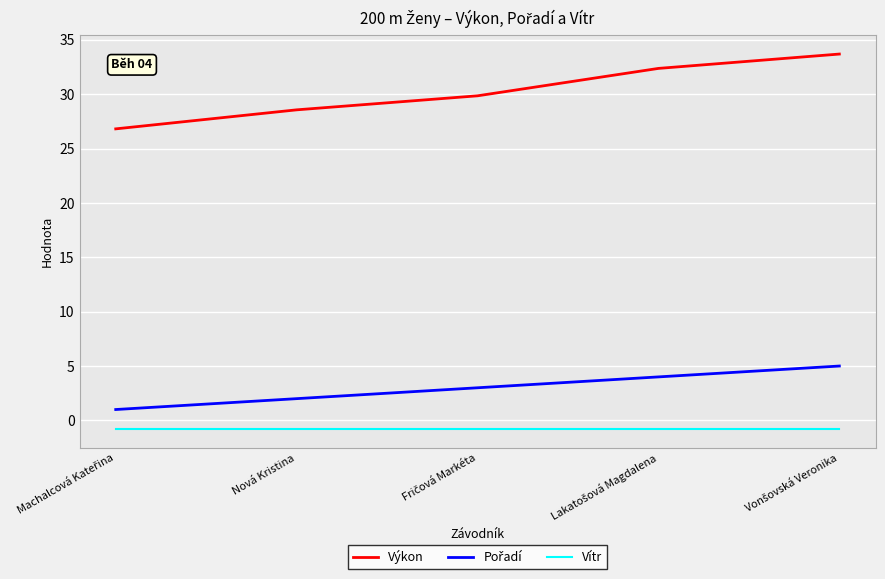

What is the minimum value shown in the chart?

-0.8